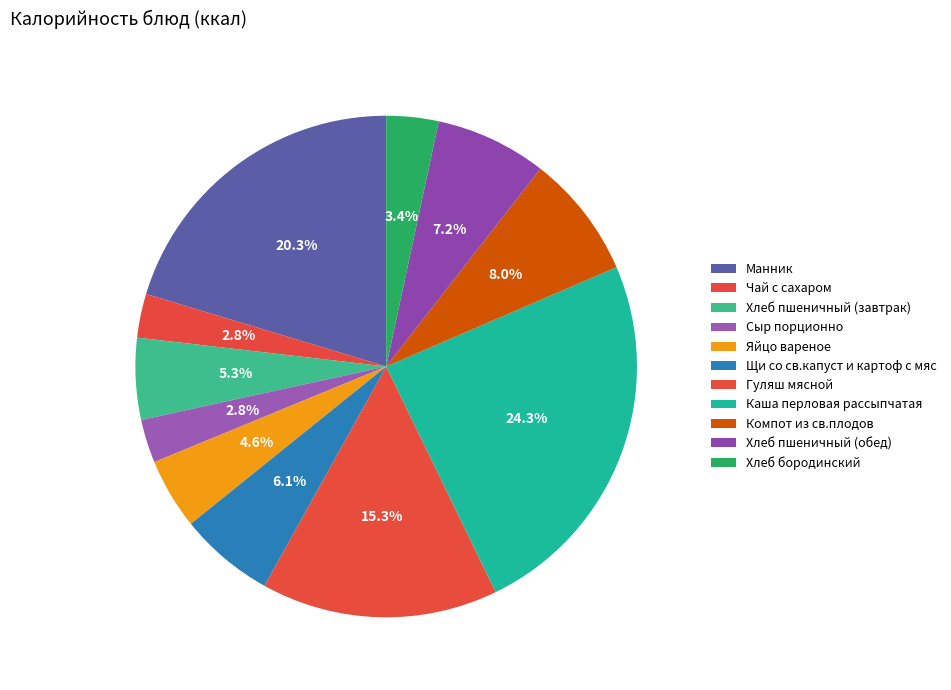

Combined, do Компот из св.плодов and Манник account for over 50%?

No